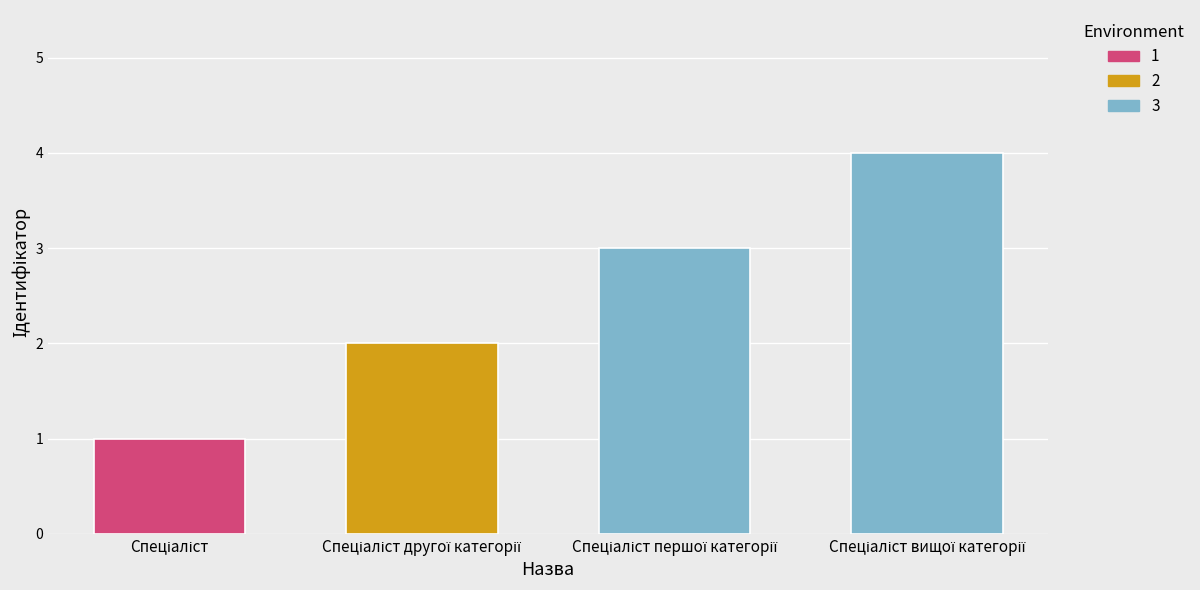

What is the greatest value displayed?

4